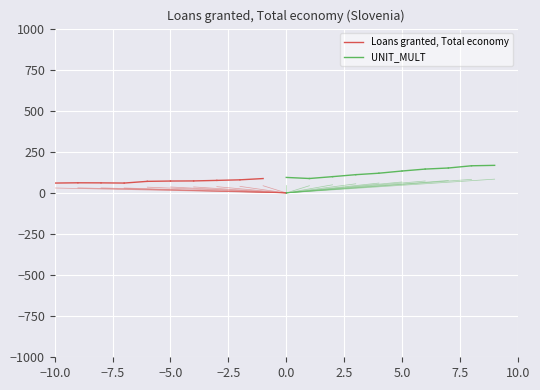

What is the label of the 1st point from the left?

−10.0